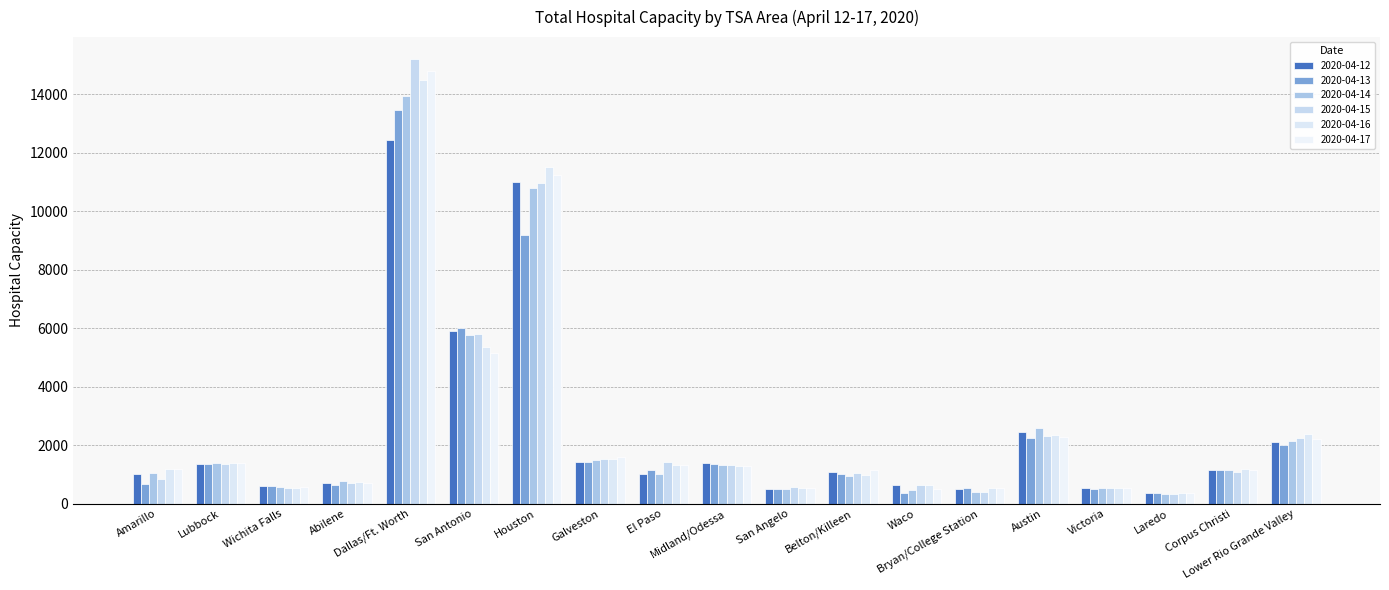

How many groups of bars are there?

19